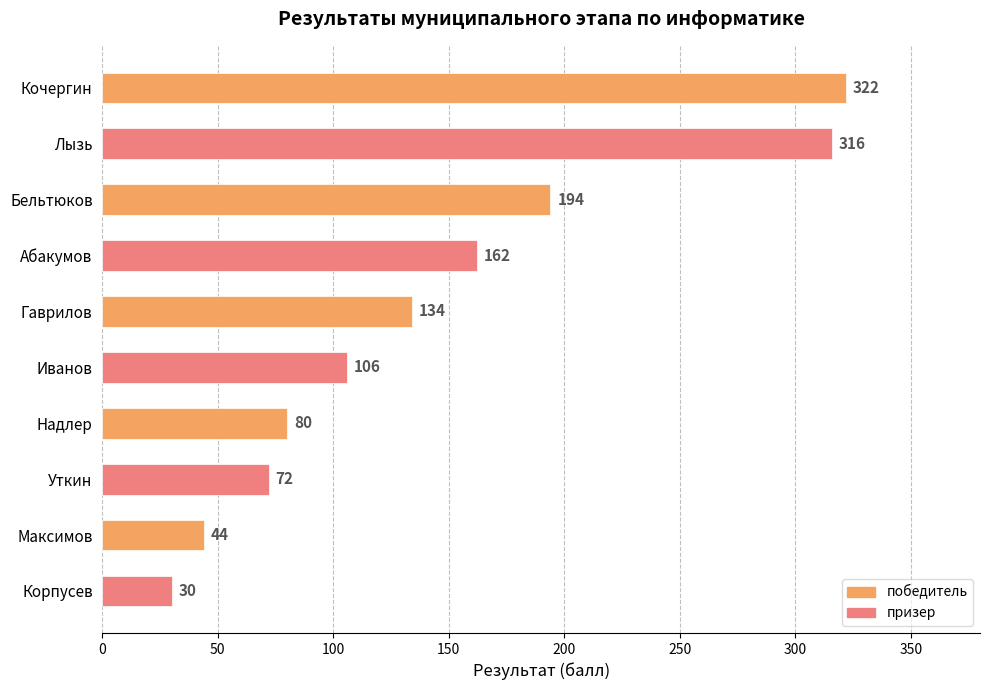

What is the change in value from Абакумов to Уткин?

-90